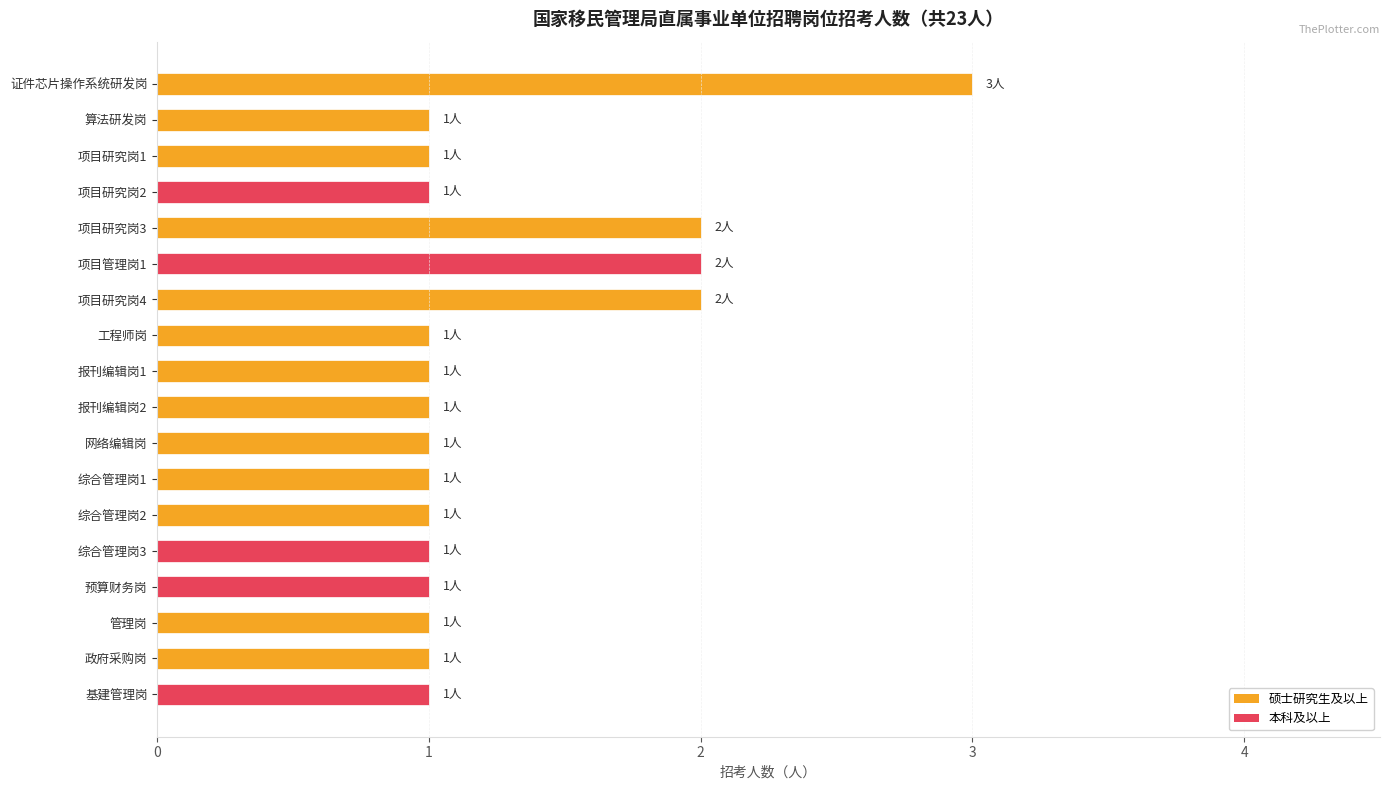

What is the sum of all values?

23